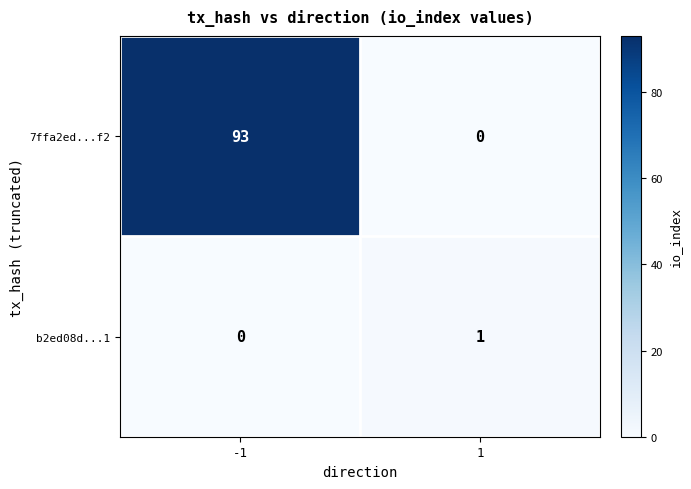

Reading left to right, transcribe all the data shown in this chart.

7ffa2ed...f2: 93	0
b2ed08d...1: 0	1